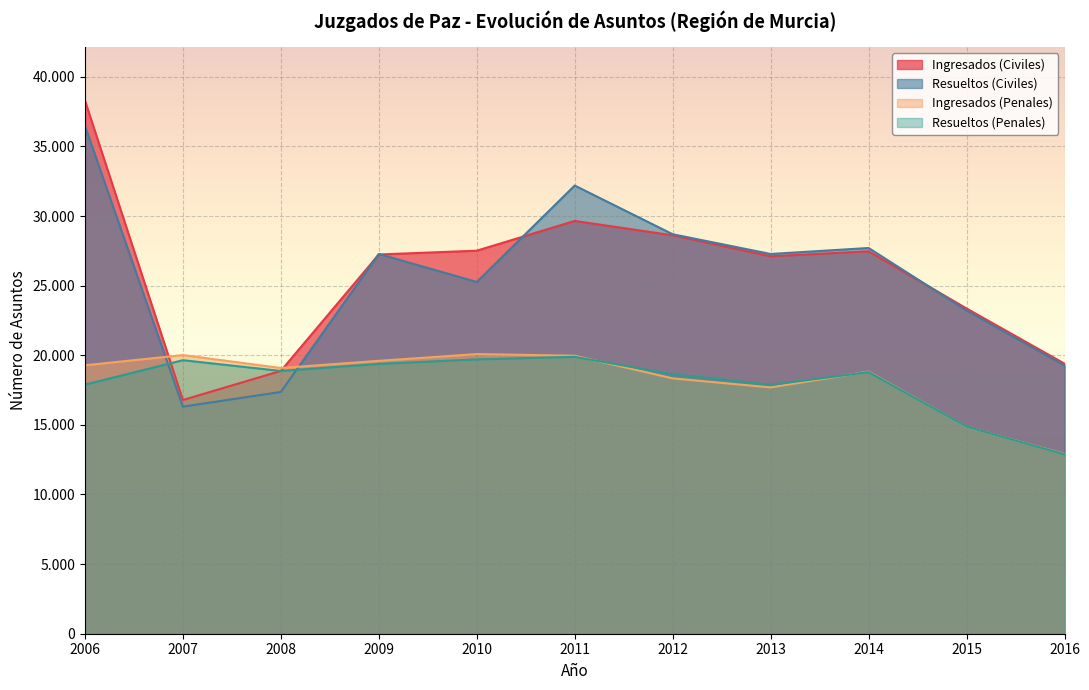

At which label does Ingresados (Civiles) first exceed 27239?

2006